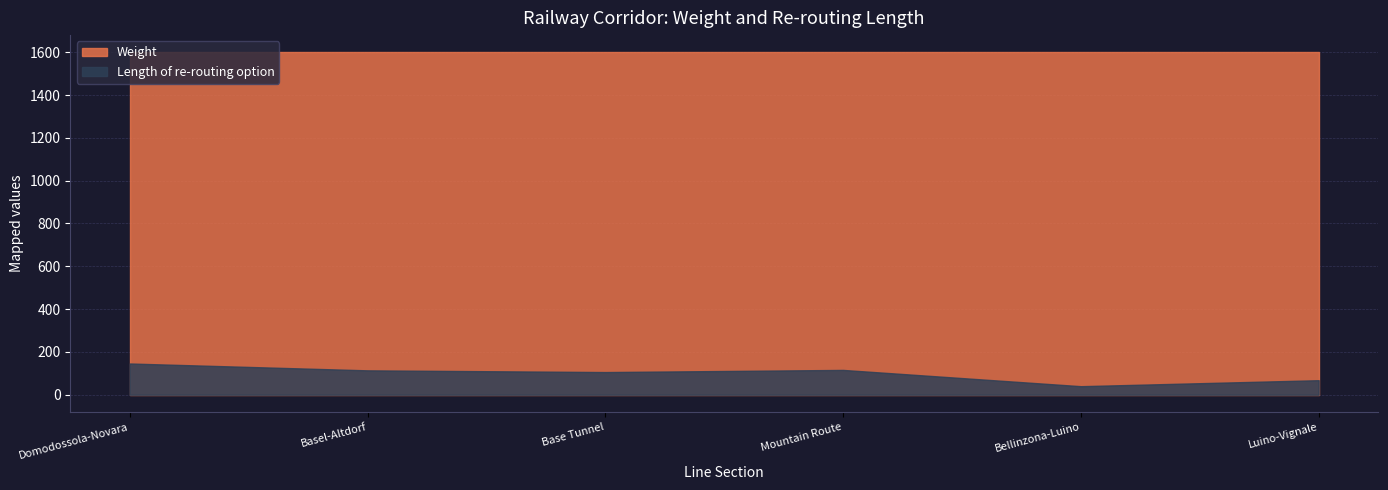

Reading right to left, transcribe all the data shown in this chart.

Weight: 1600	1600	1600	1600	1600	1600
Length of re-routing option: 68	40	116	106	114	146